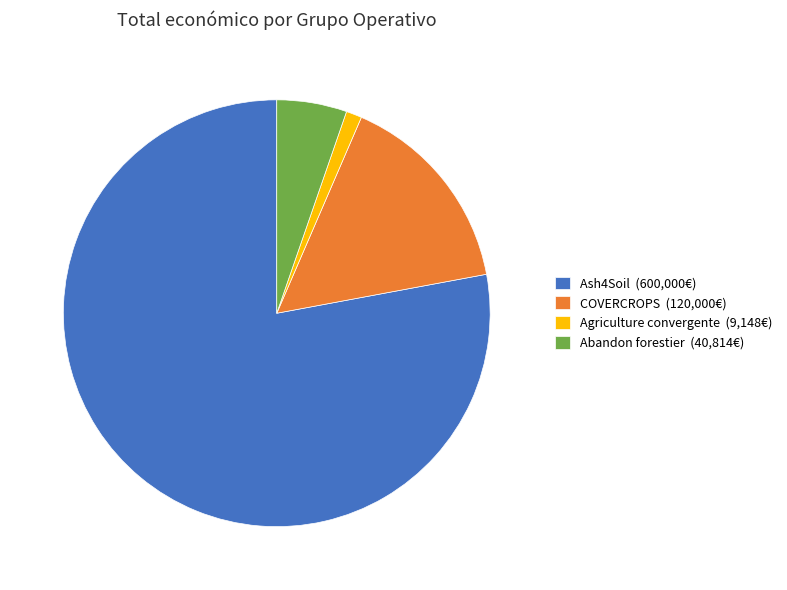

Which has a higher value, Abandon forestier or COVERCROPS?

COVERCROPS